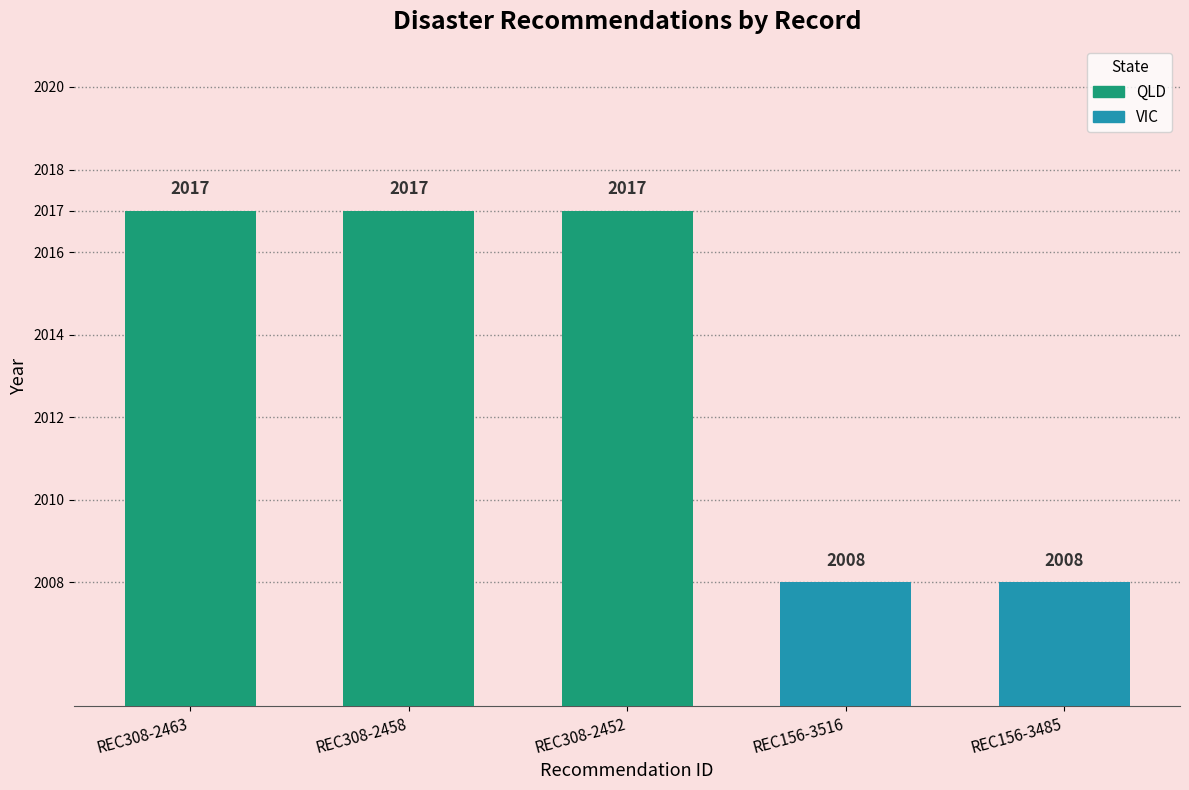

What is the sum of the values at REC156-3485 and REC308-2463?

4025